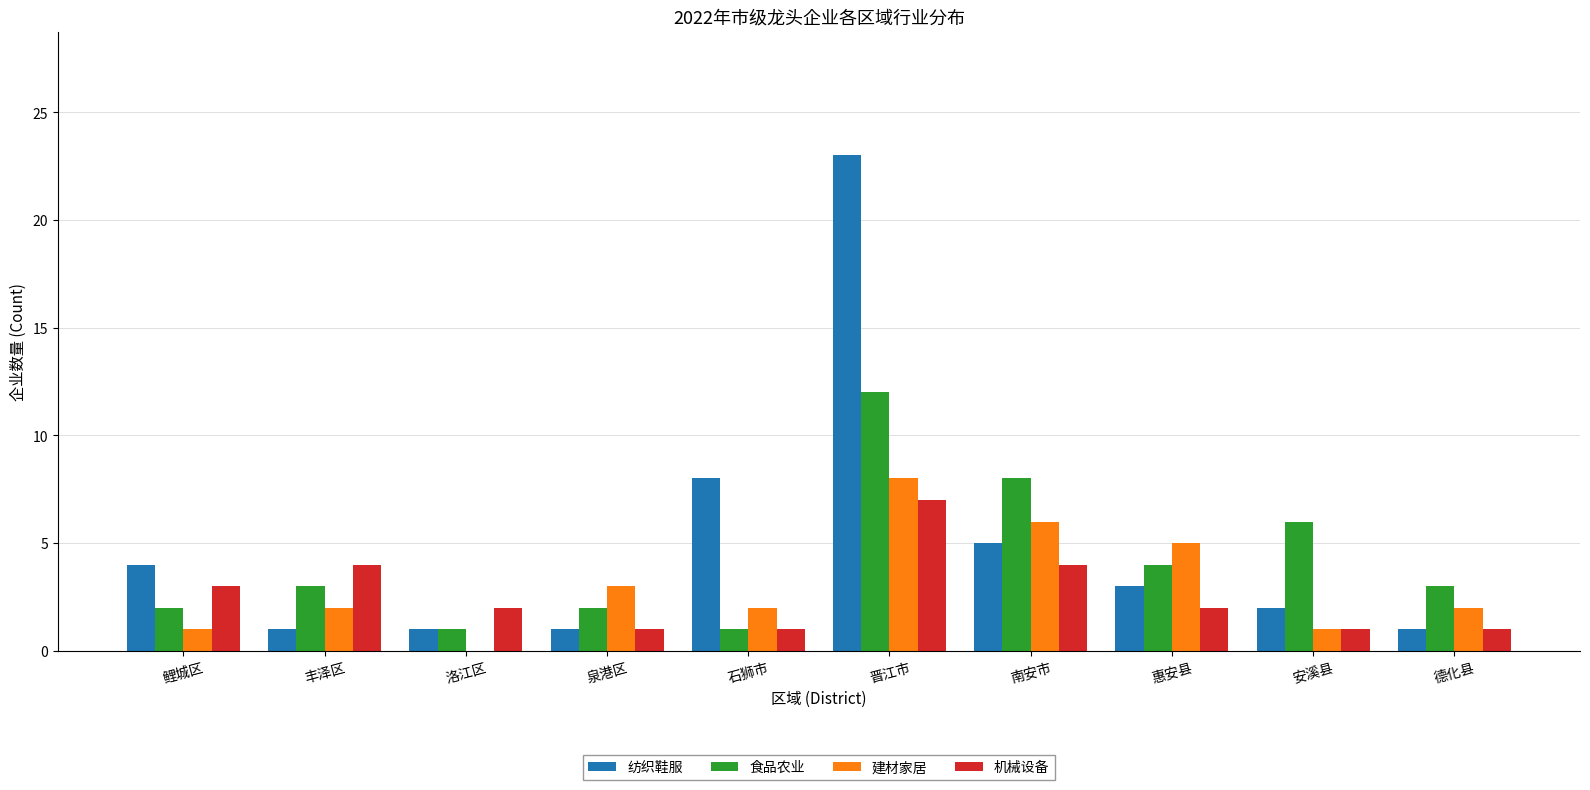

How many groups of bars are there?

10